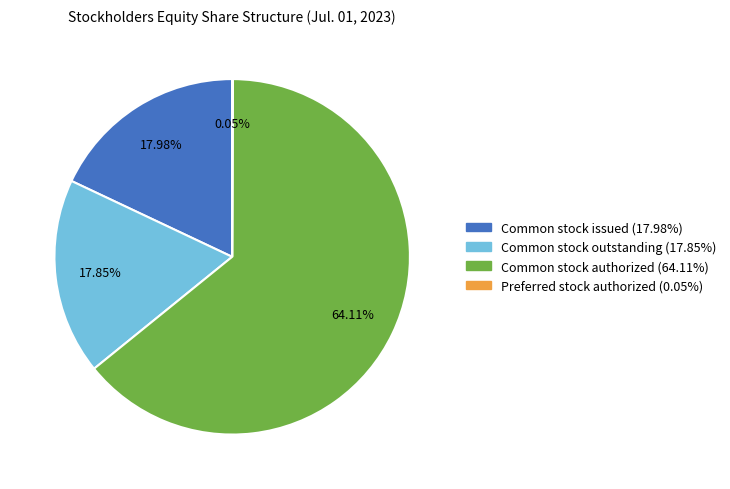

Which category has the biggest portion of the pie?

Common stock authorized